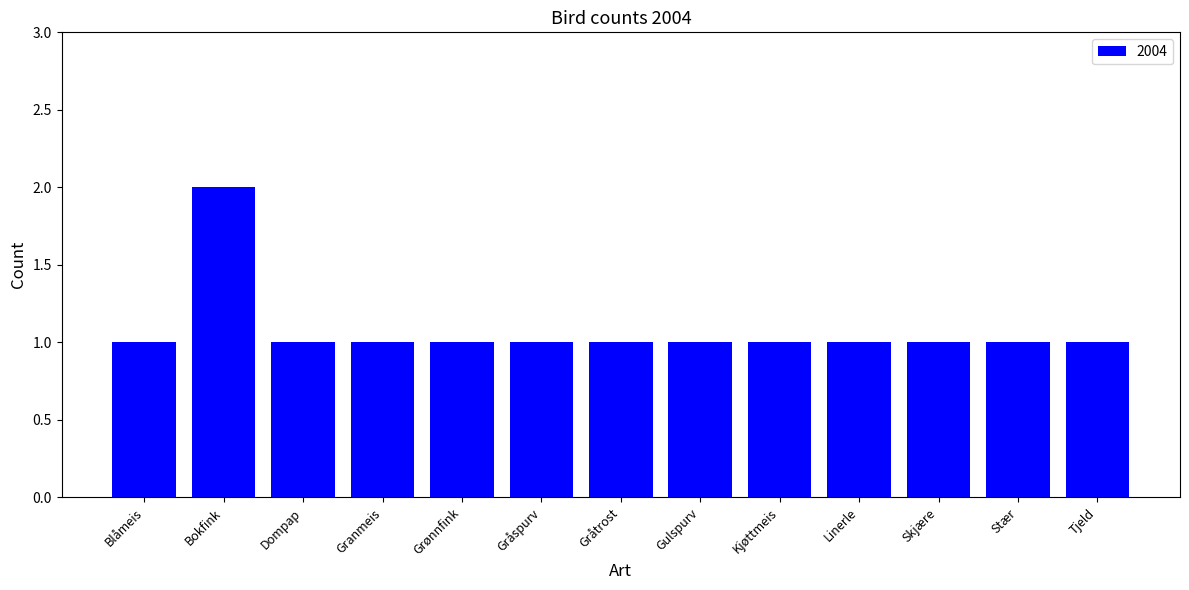

What is the value of the 5th bar from the left?

1